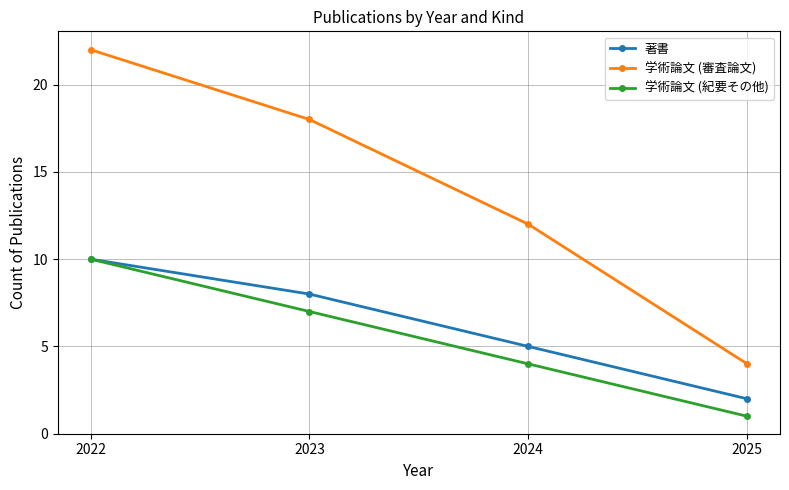

How many values in the 学術論文 (審査論文) series are below 18?

2